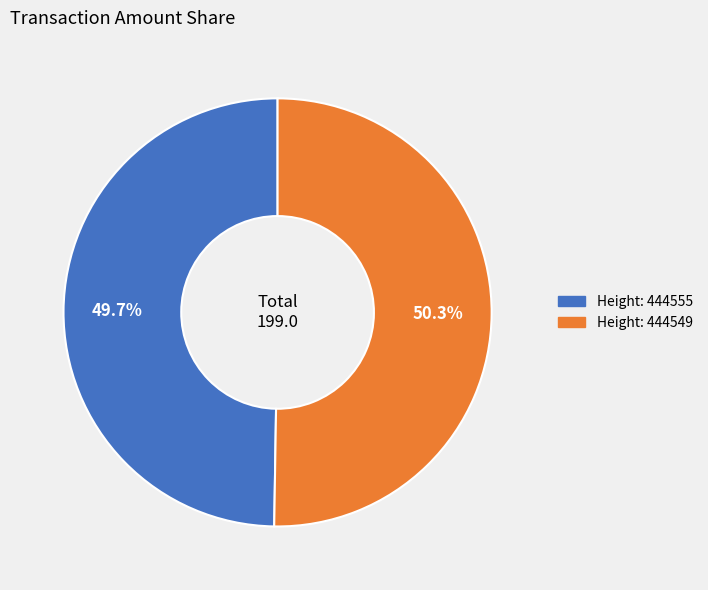

Is there a majority slice in this chart?

Yes